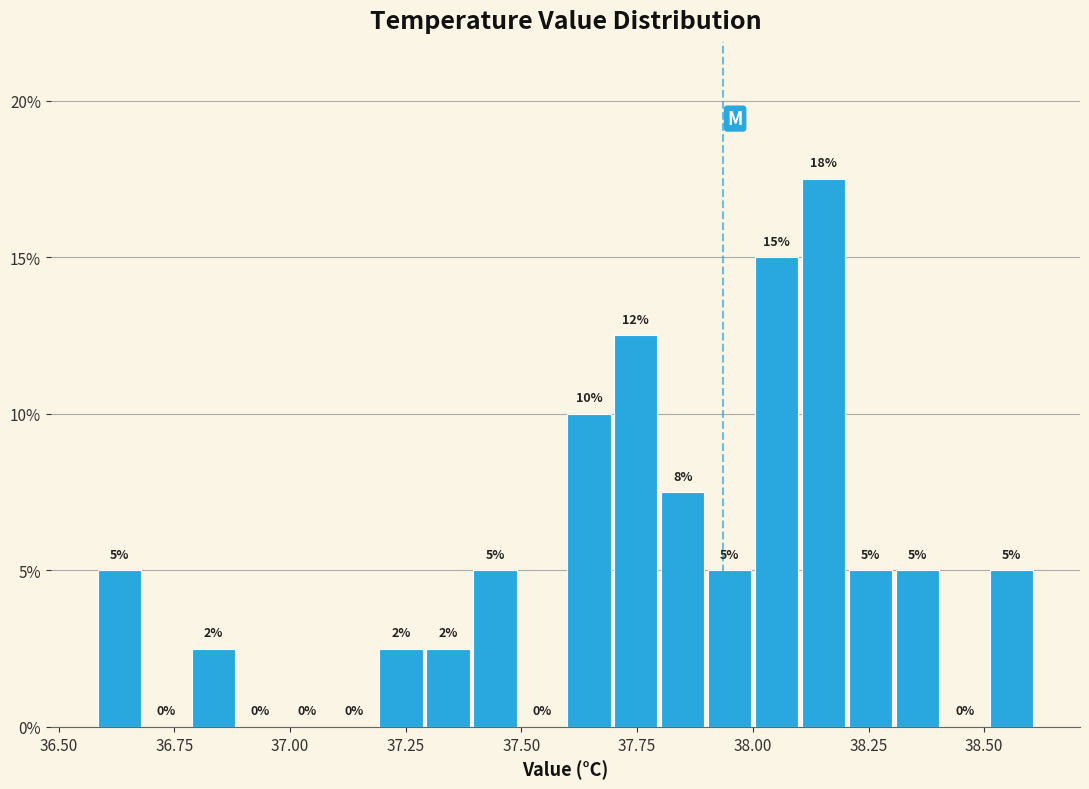

Read against the x-axis, roughly where is the centre of the tallest bar?

38.15